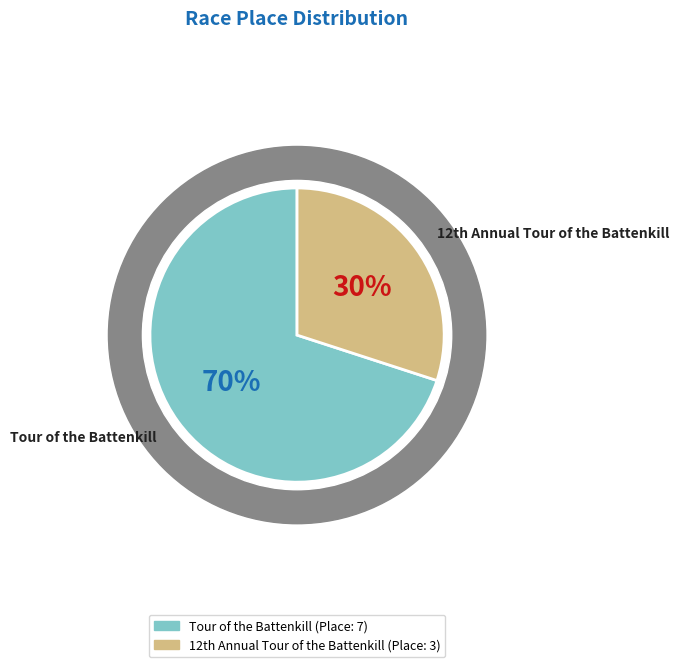

What percentage is the Tour of the Battenkill slice, to the nearest percent?

70%